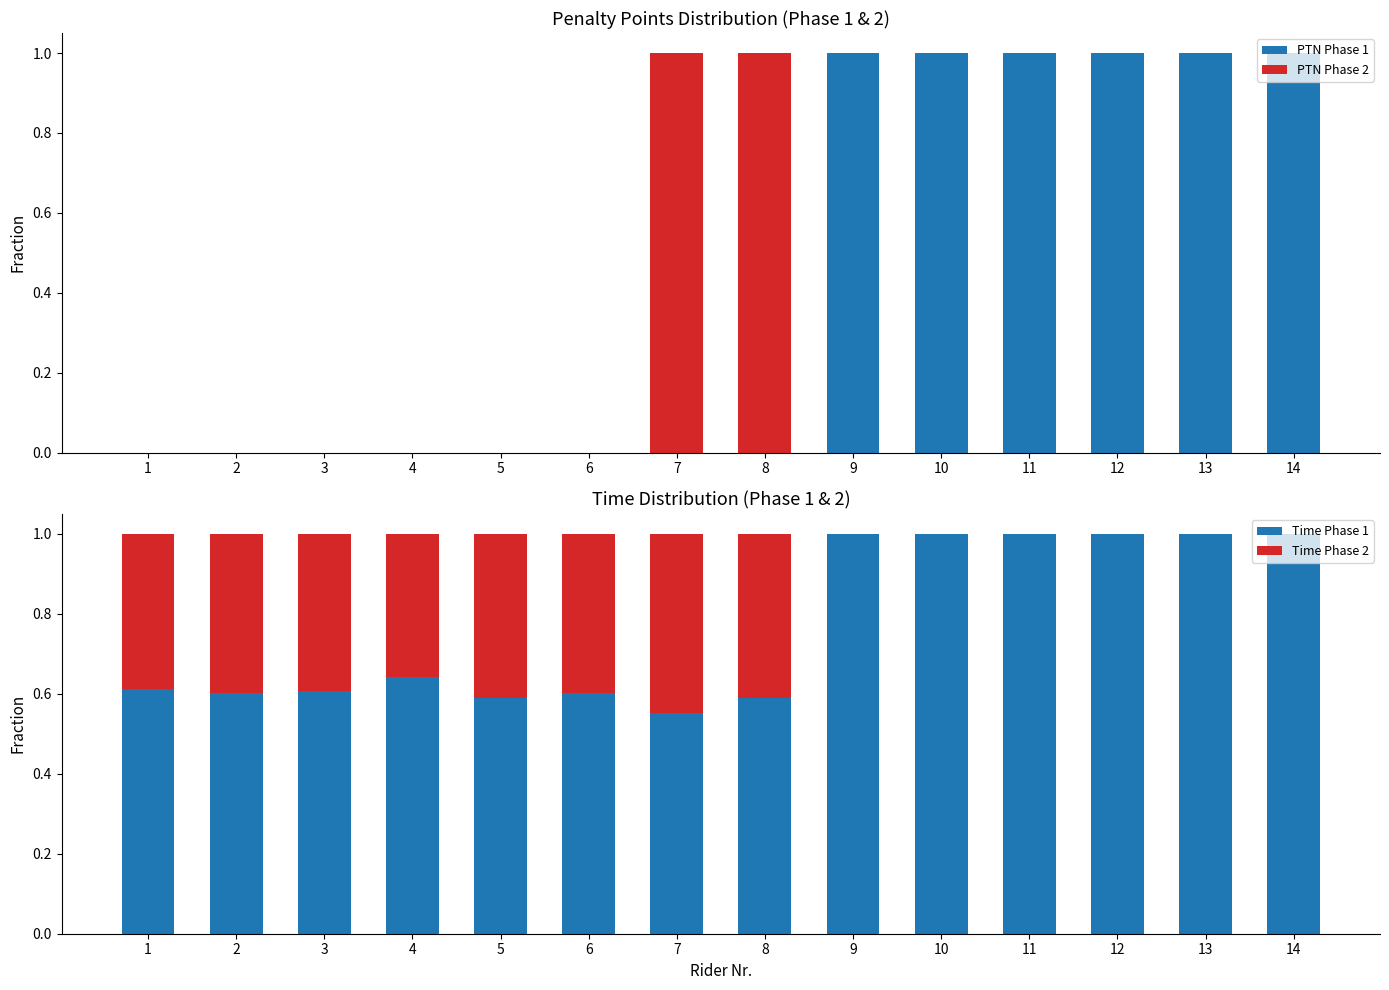

What is the total value across all series at 5?

1.0